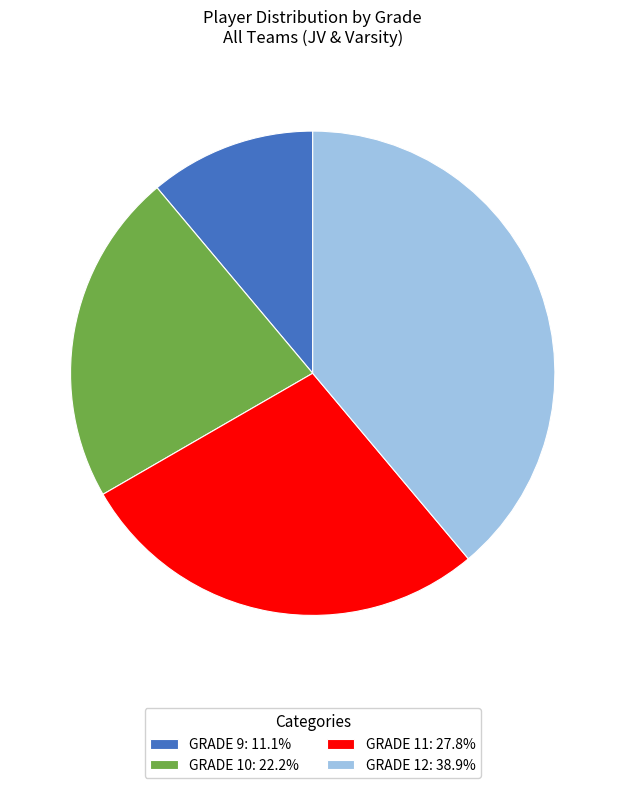

How many segments does this pie chart have?

4